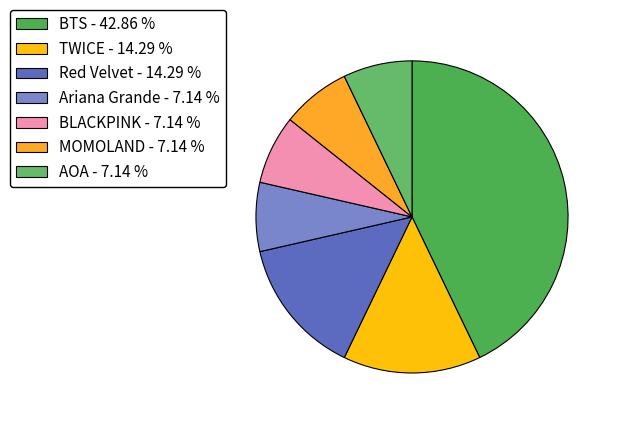

Rank the categories by value from highest to lowest.

BTS, TWICE, Red Velvet, Ariana Grande, BLACKPINK, MOMOLAND, AOA